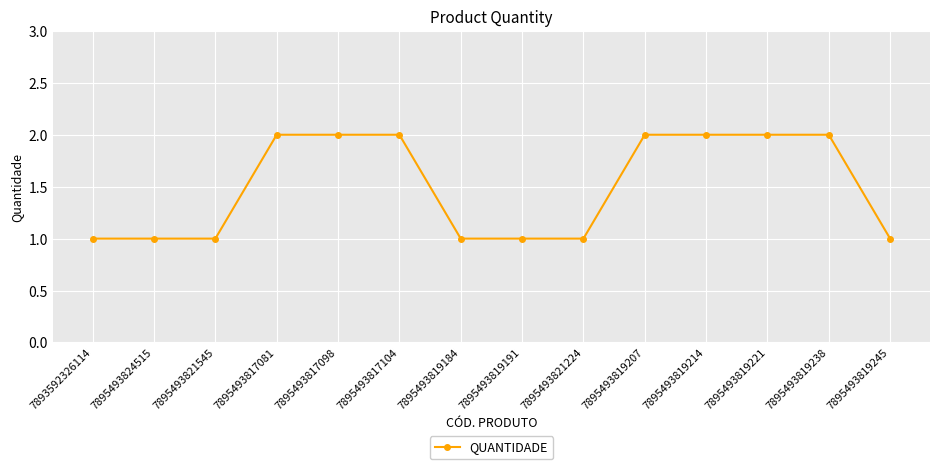

How many lines are shown in the chart?

1